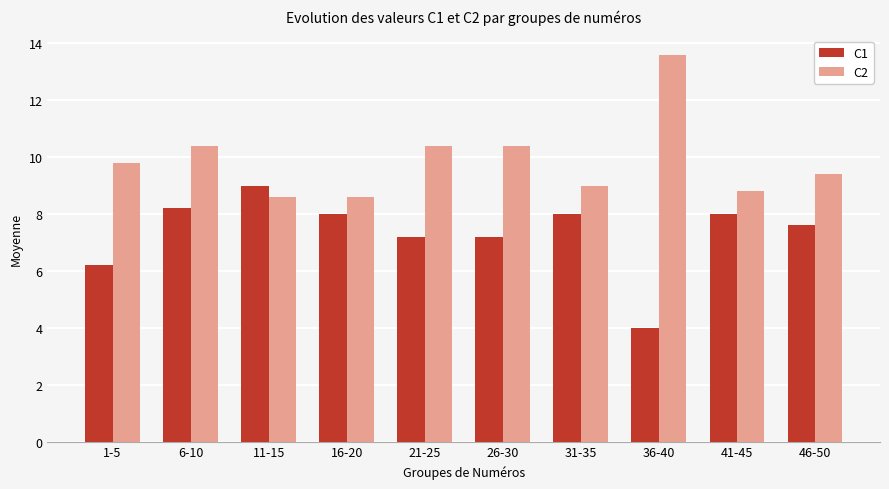

Where is C1 nearest to the value 6?

1-5